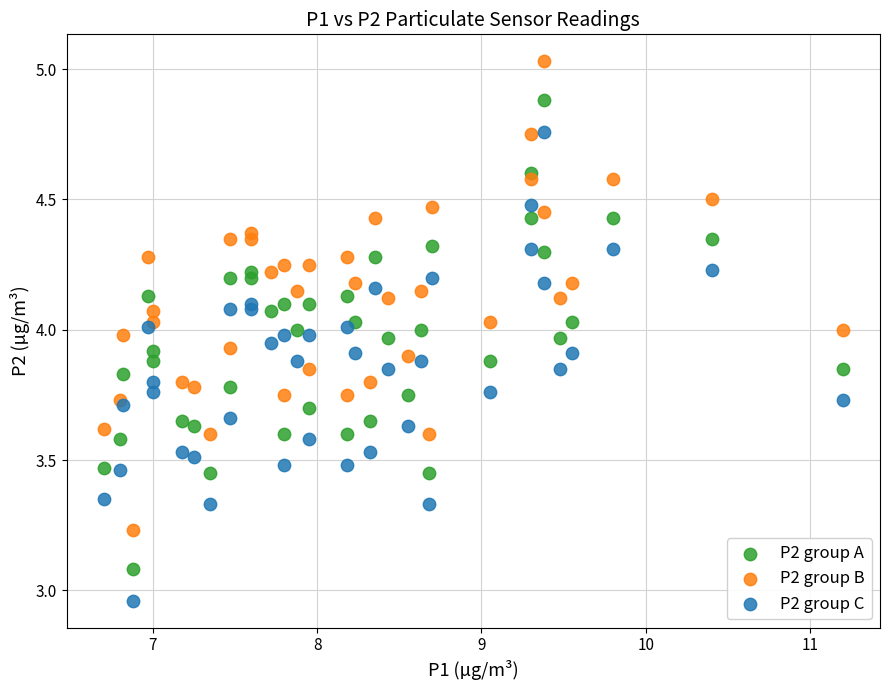

Which series reaches the minimum Y coordinate?

P2 group C